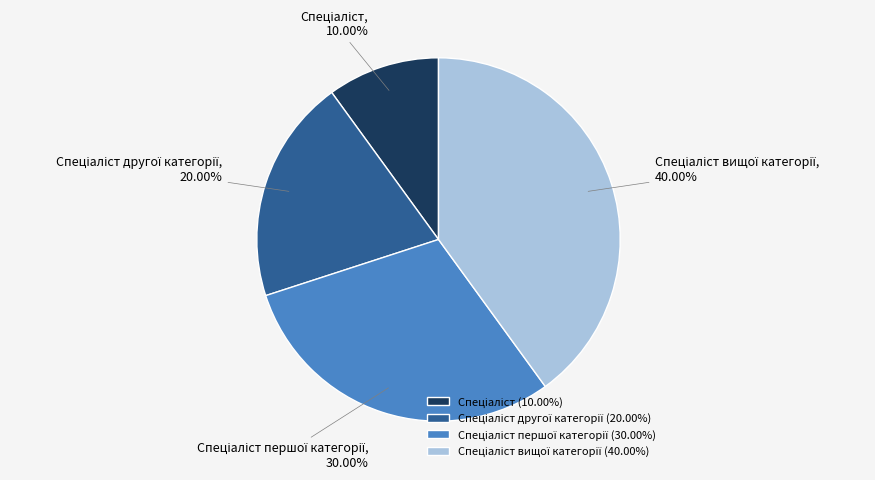

Does any single category account for the majority?

No